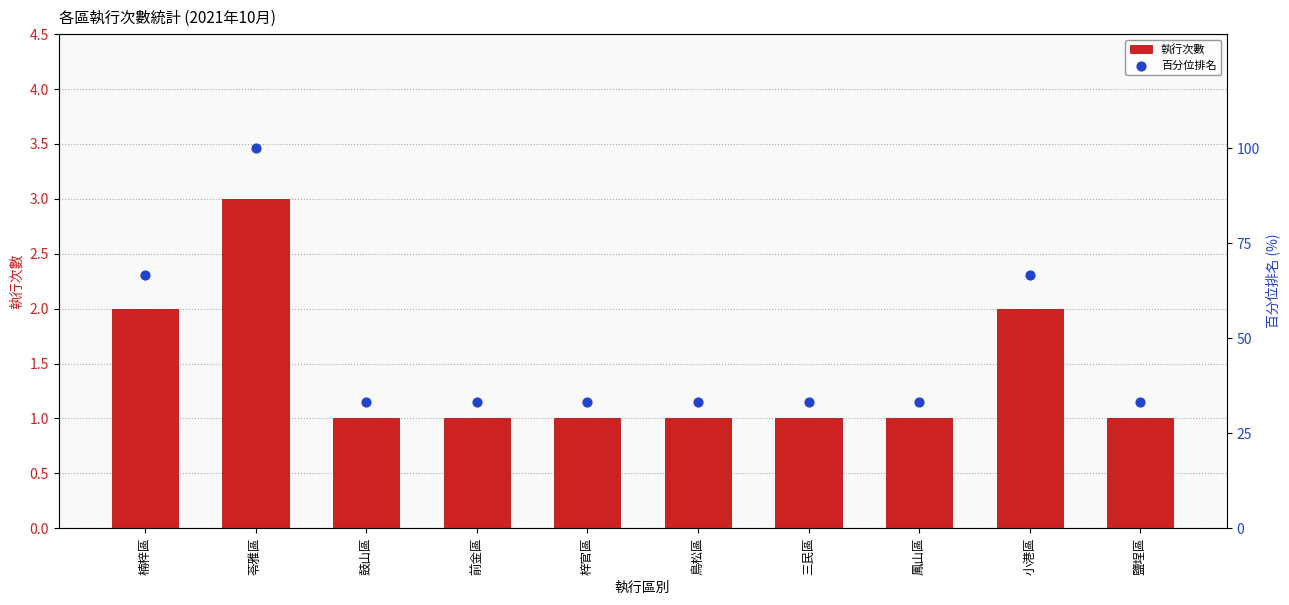

Is the value of 執行次數 at 前金區 greater than the value of 百分位排名 at 鳥松區?

No